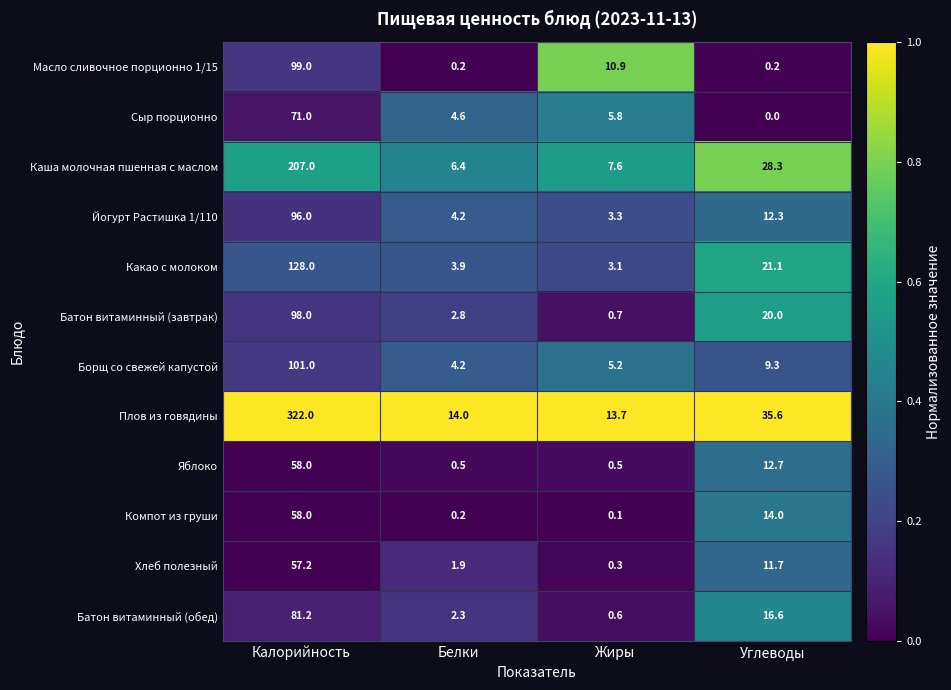

The value of Плов из говядины at Белки is 8.1. True or false?

False